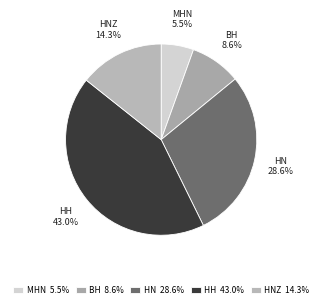

Which category has the biggest portion of the pie?

HH 43.0%